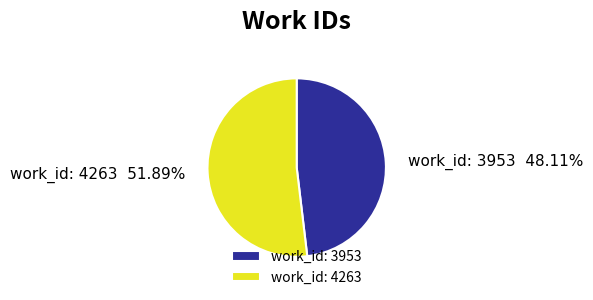

What is the ratio of the value at work_id: 4263 to the value at work_id: 3953?

1.1